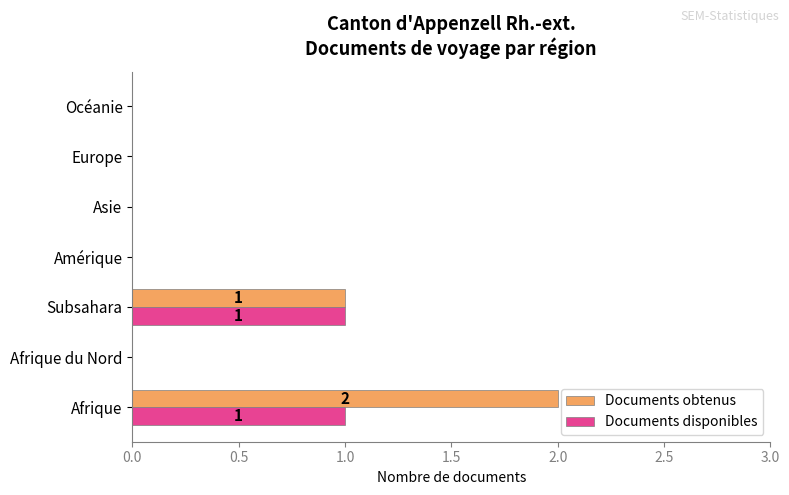

Which series changed the most between Afrique and Amérique?

Documents obtenus